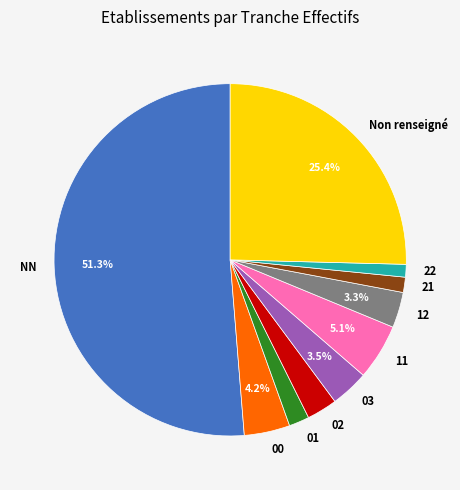

To the nearest percent, what percentage of the pie is 11?

5%